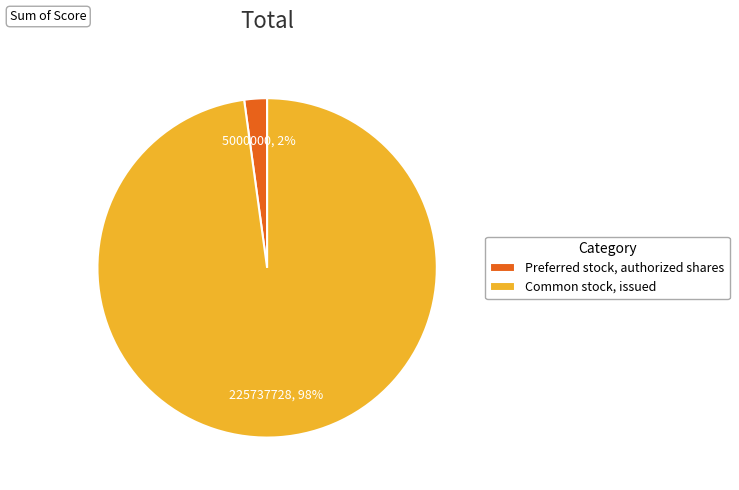

Count the number of slices in the pie.

2